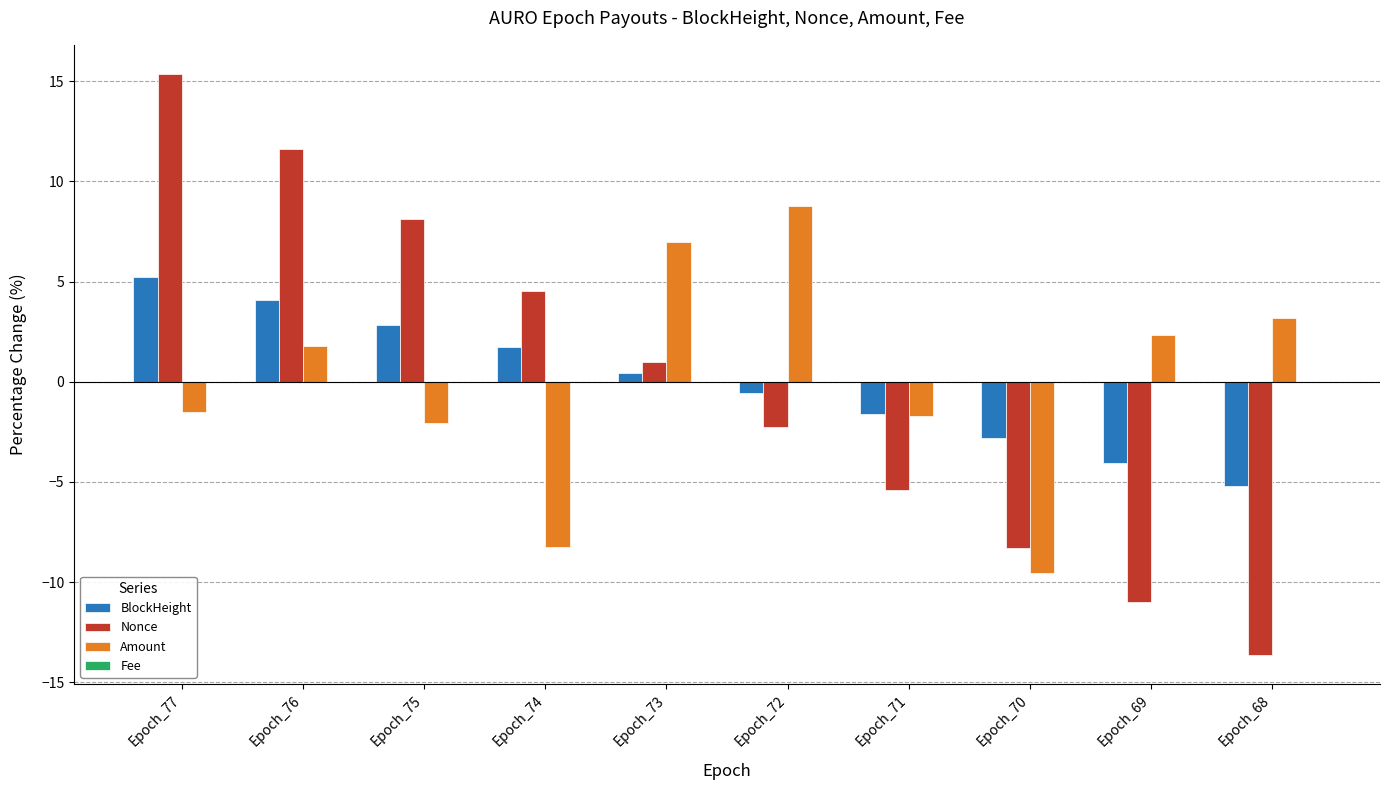

Which series changed the most between Epoch_75 and Epoch_69?

Nonce